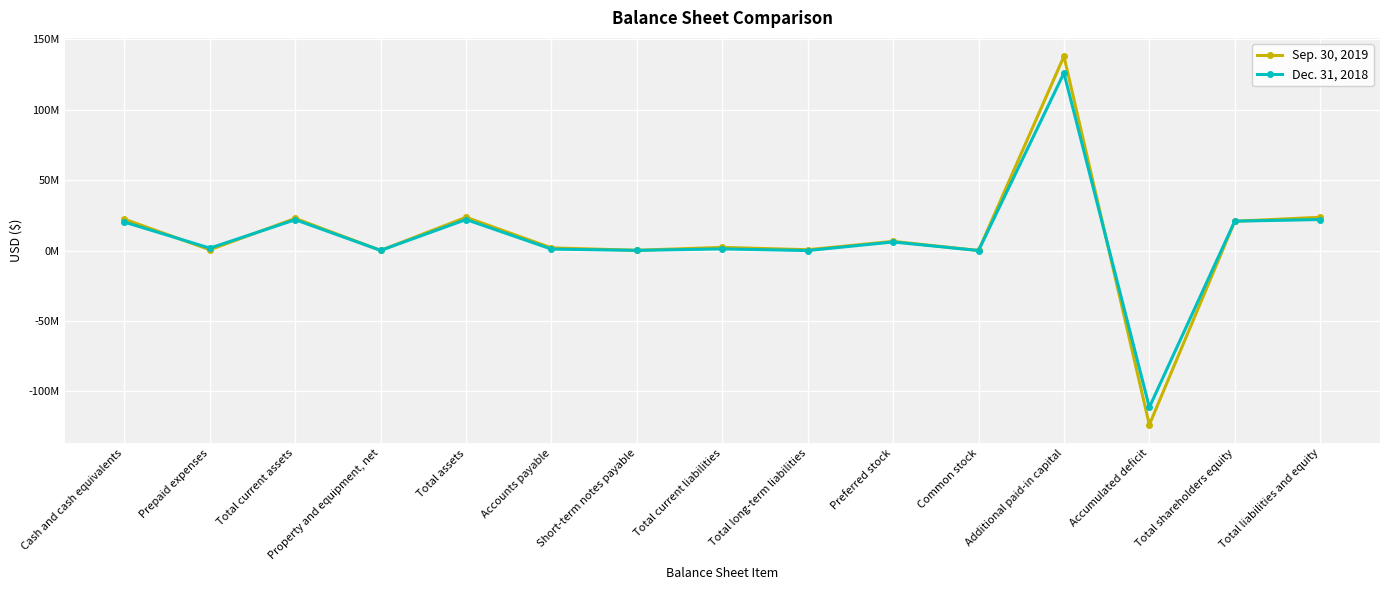

Rank the series by their average value, from highest to lowest.

Sep. 30, 2019, Dec. 31, 2018